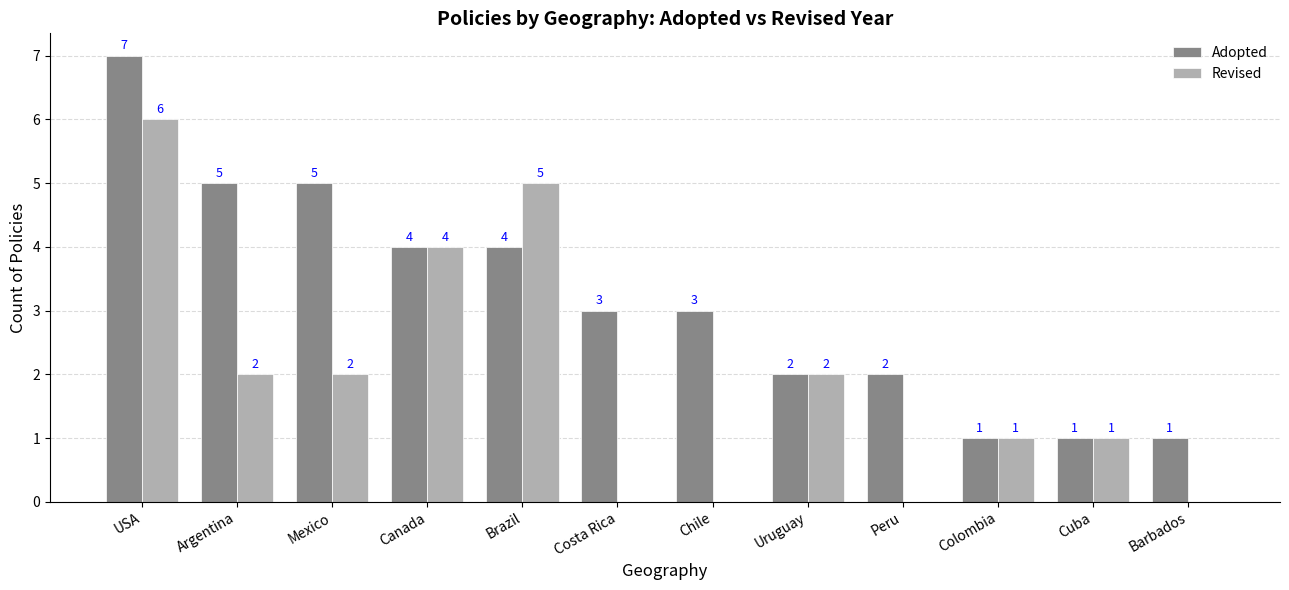

Are the bars horizontal?

No